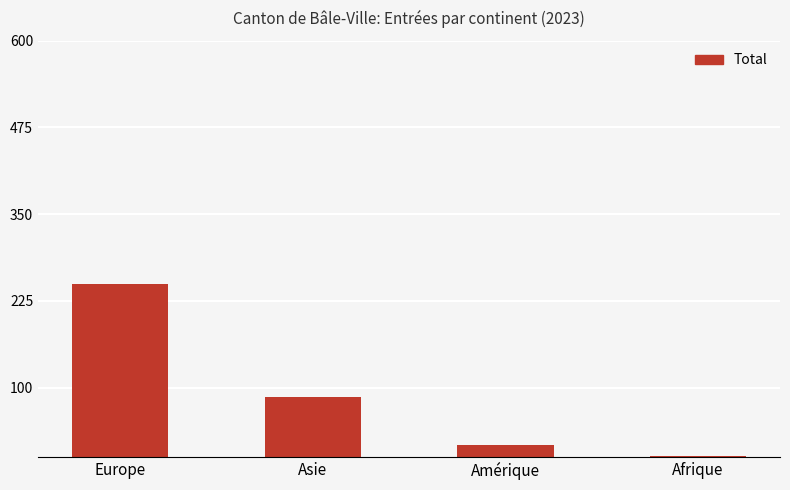

Is it true that the value at Asie is 86?

True